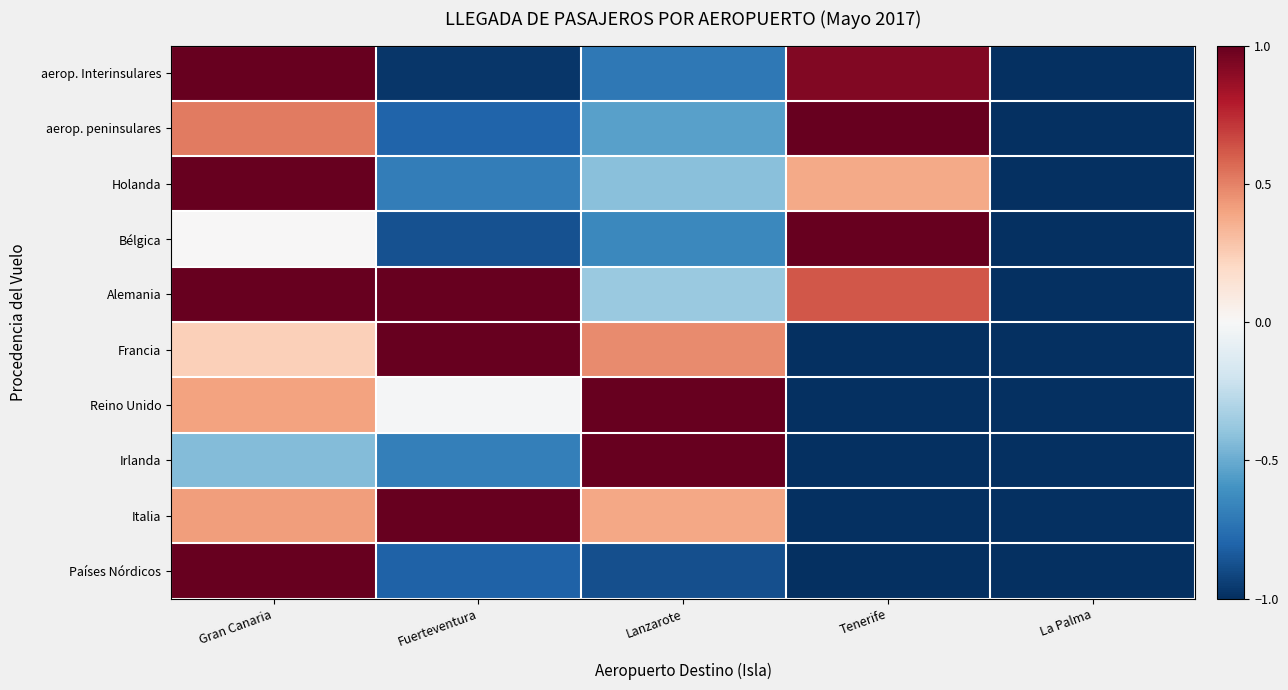

Rank the series by their maximum value, from lowest to highest.

aerop. Interinsulares, aerop. peninsulares, Holanda, Bélgica, Alemania, Francia, Reino Unido, Irlanda, Italia, Países Nórdicos